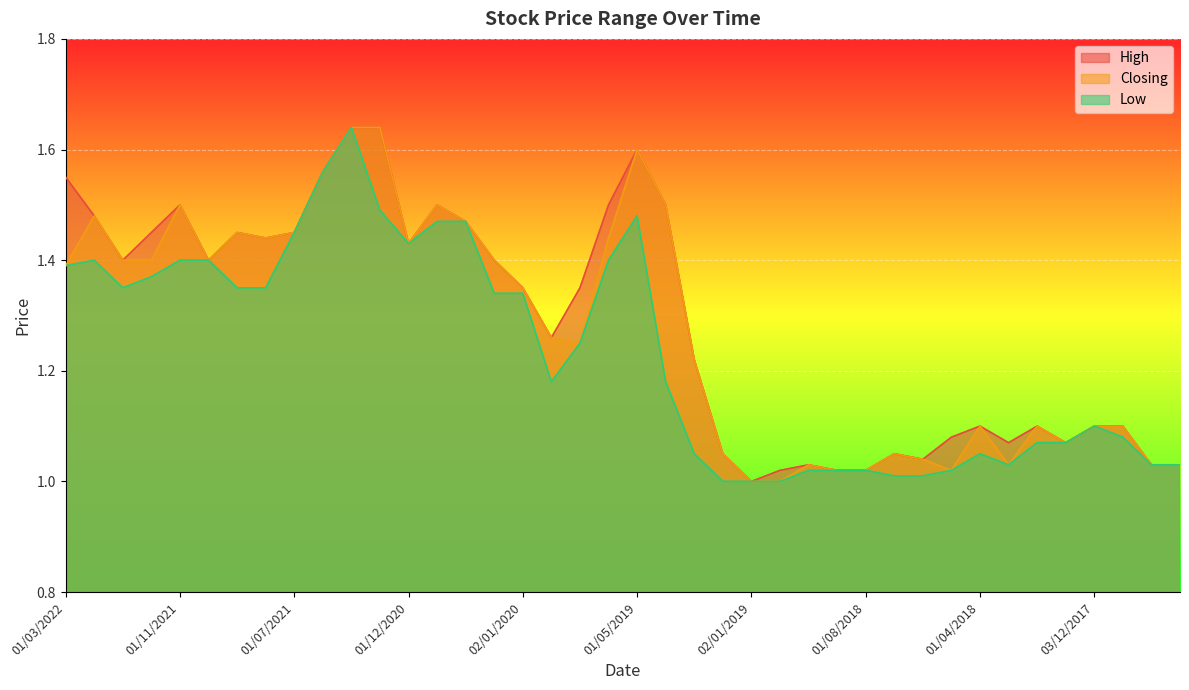

True or false: High has a value of 0.6 at 01/03/2018.

False